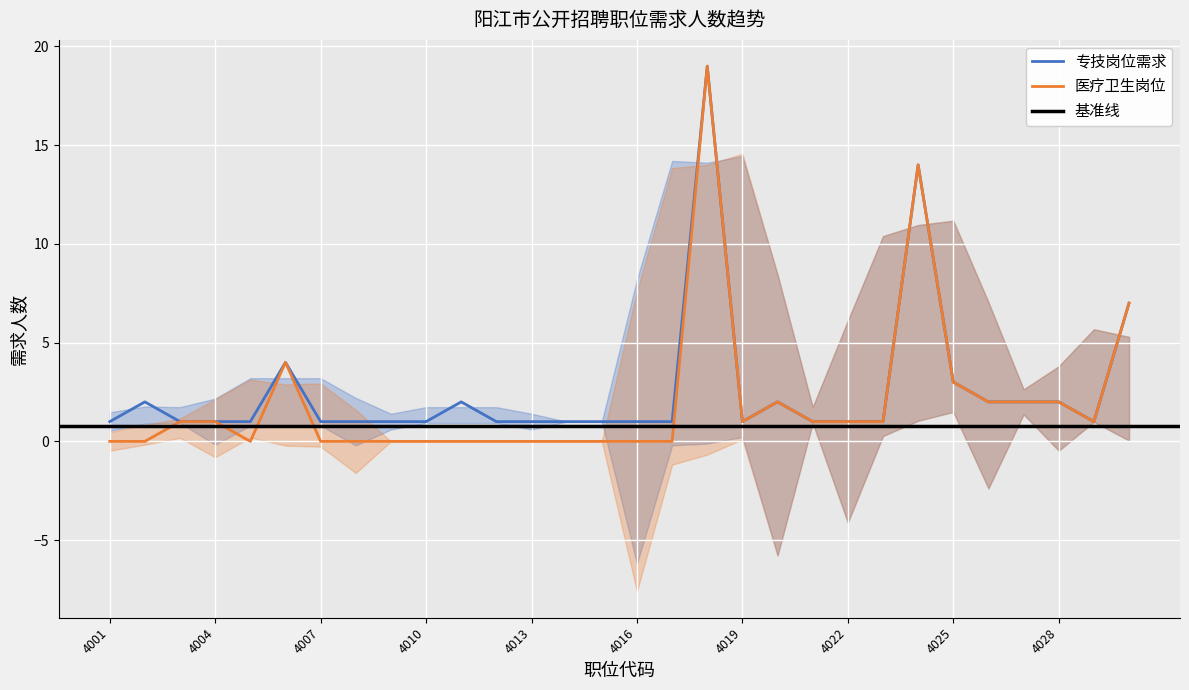

What is the maximum value for 专技岗位?

19